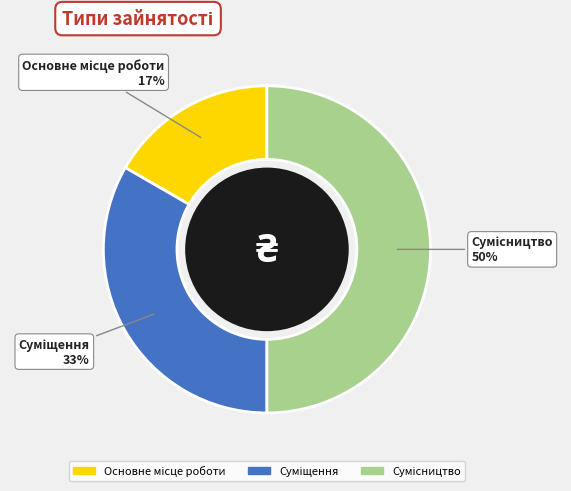

To the nearest percent, what is the difference between the largest and smallest slice percentages?

33%